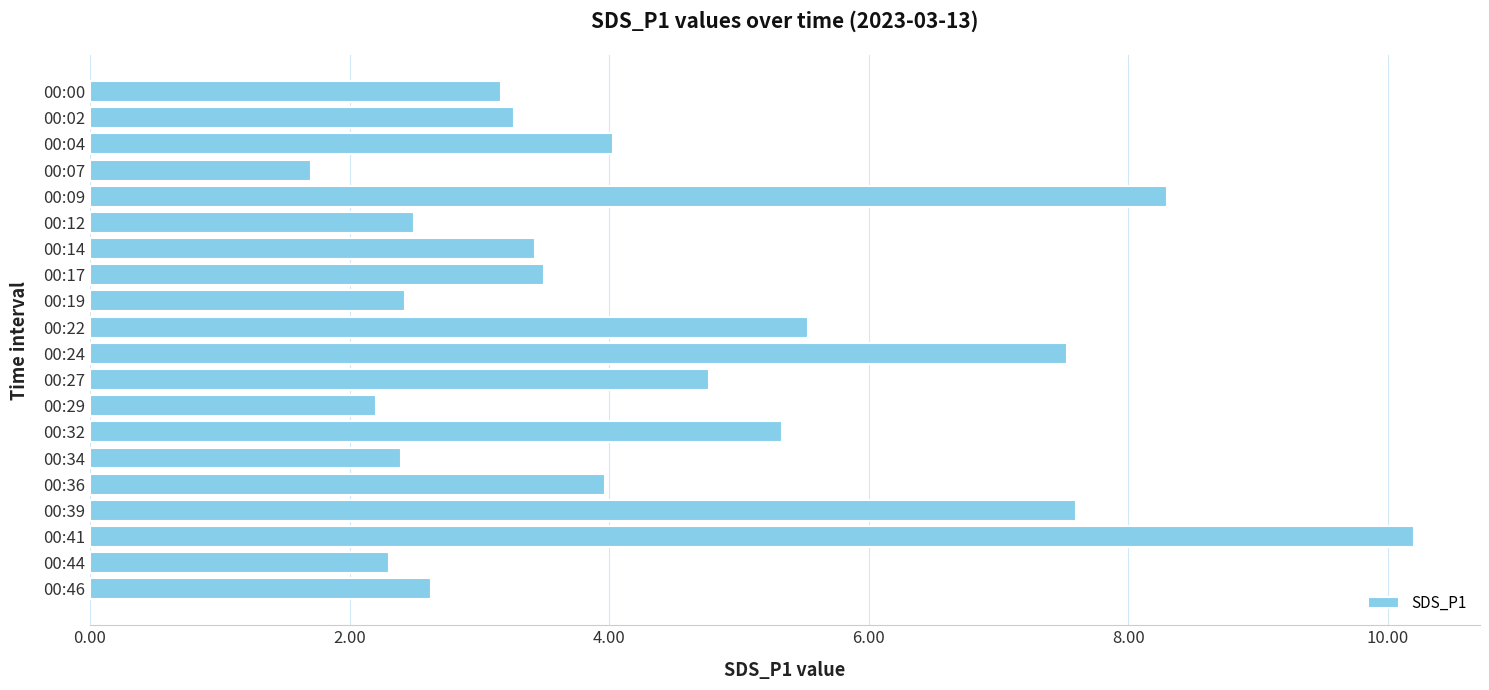

Is it true that the value at 00:39 is 1.8?

False